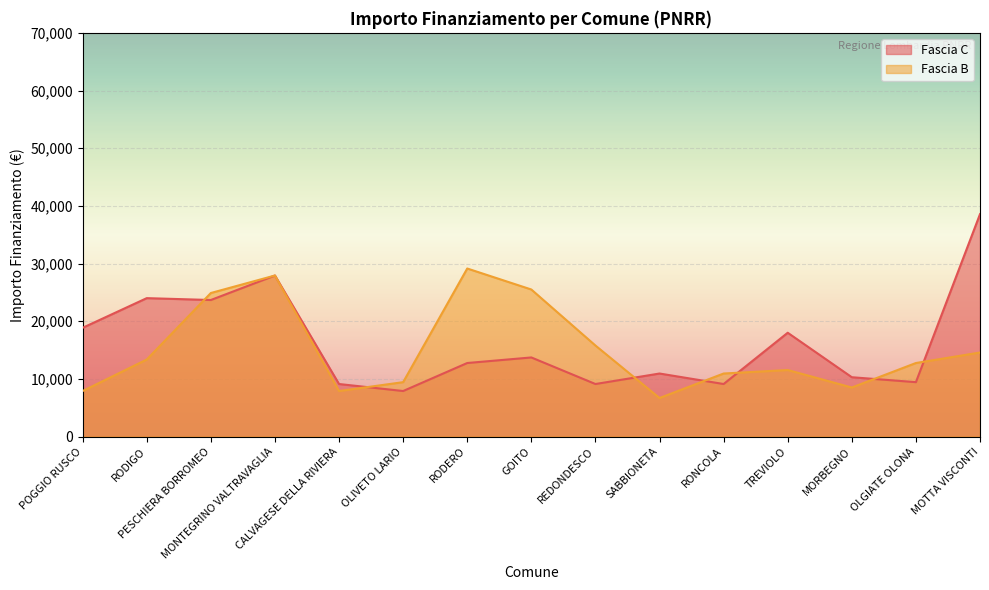

How many lines are shown in the chart?

2